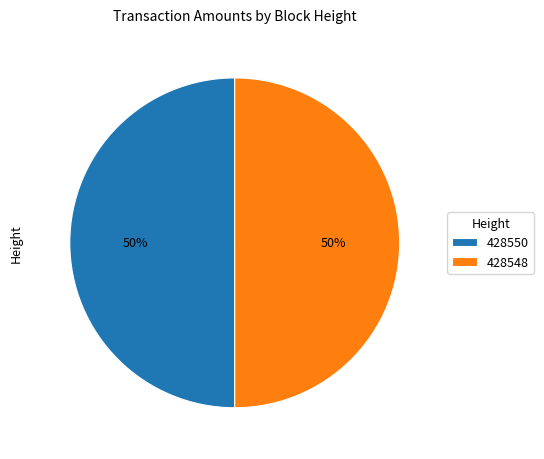

To the nearest percent, what portion does 428550 represent?

50%